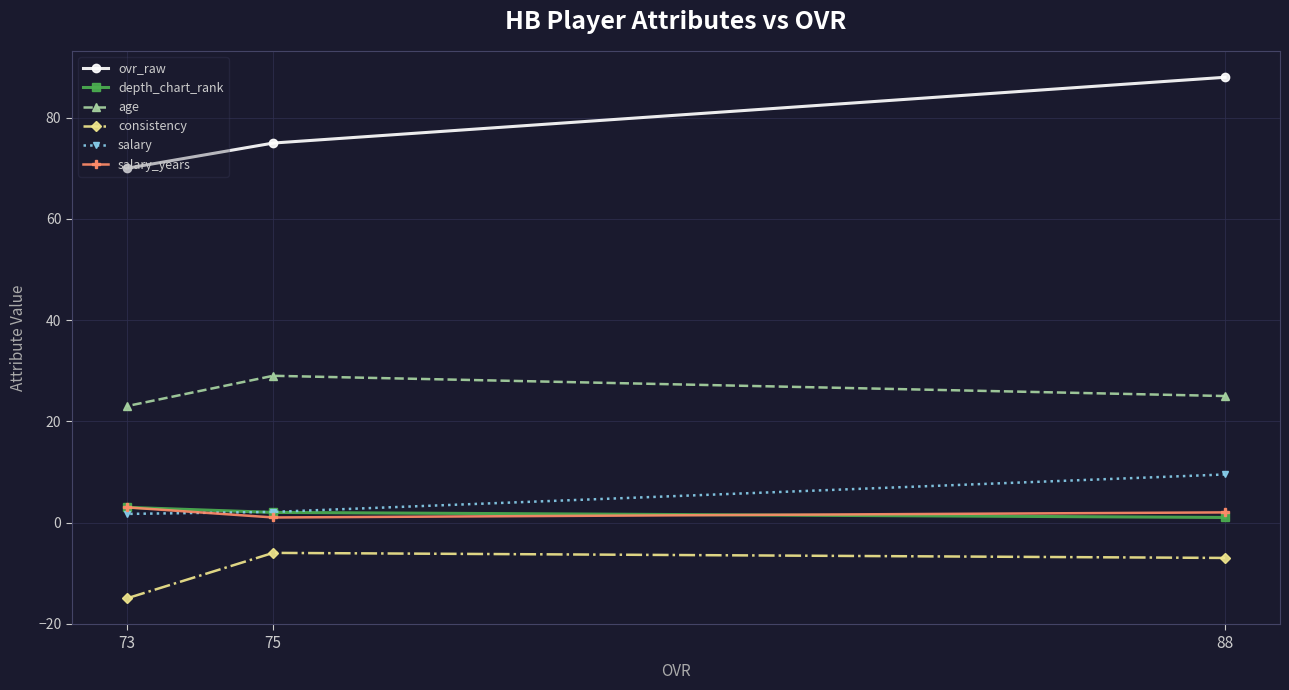

What is the highest value of the consistency series?

-6.0